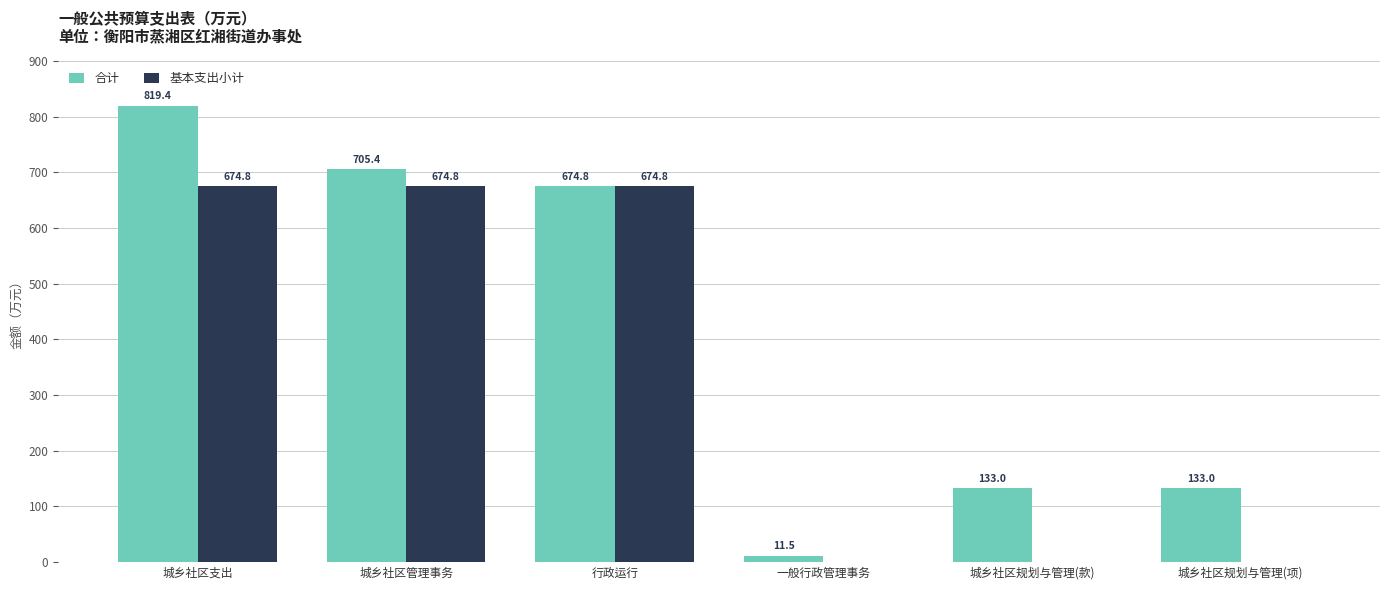

Which series has the largest range (max minus min)?

合计